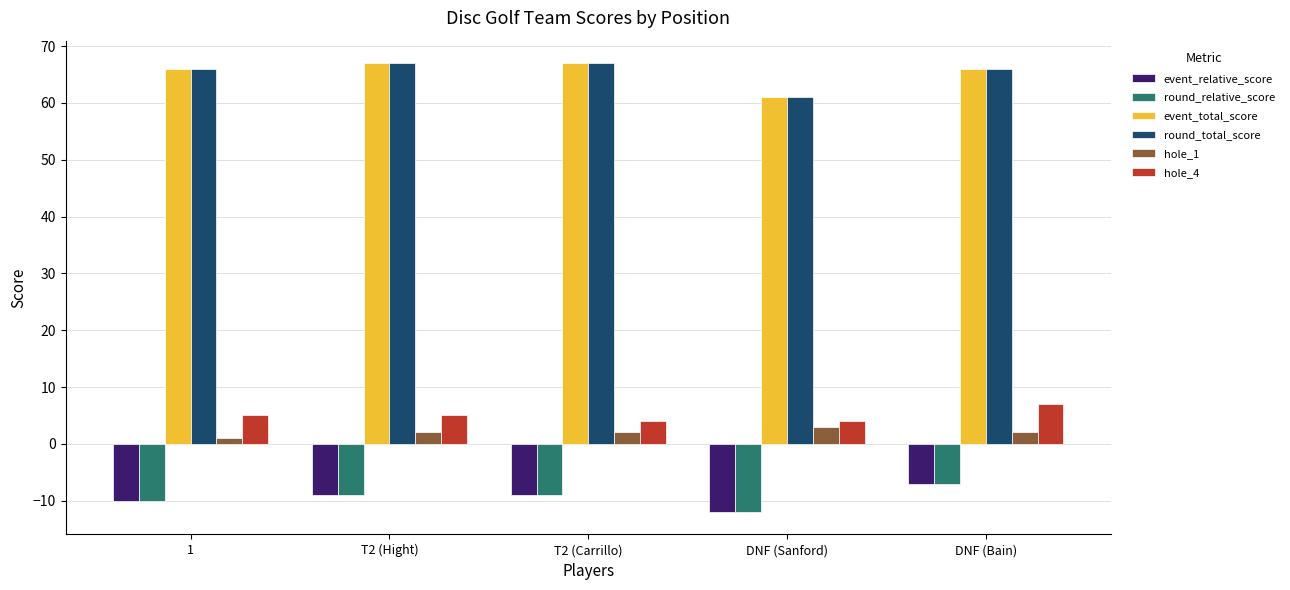

At which category does the chart reach its minimum across all series?

DNF (Sanford)